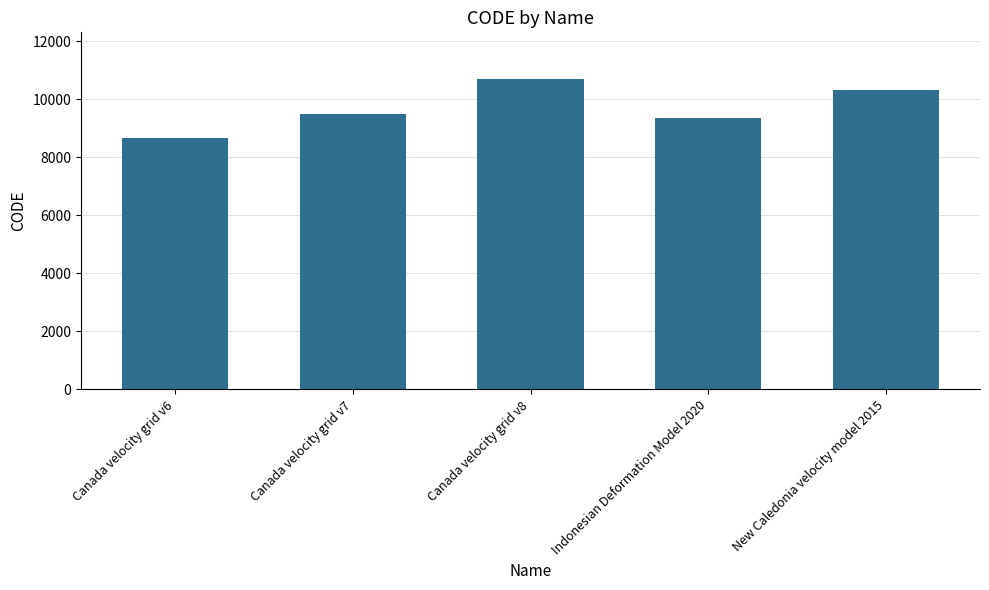

Is it true that the value at New Caledonia velocity model 2015 is 2382?

False